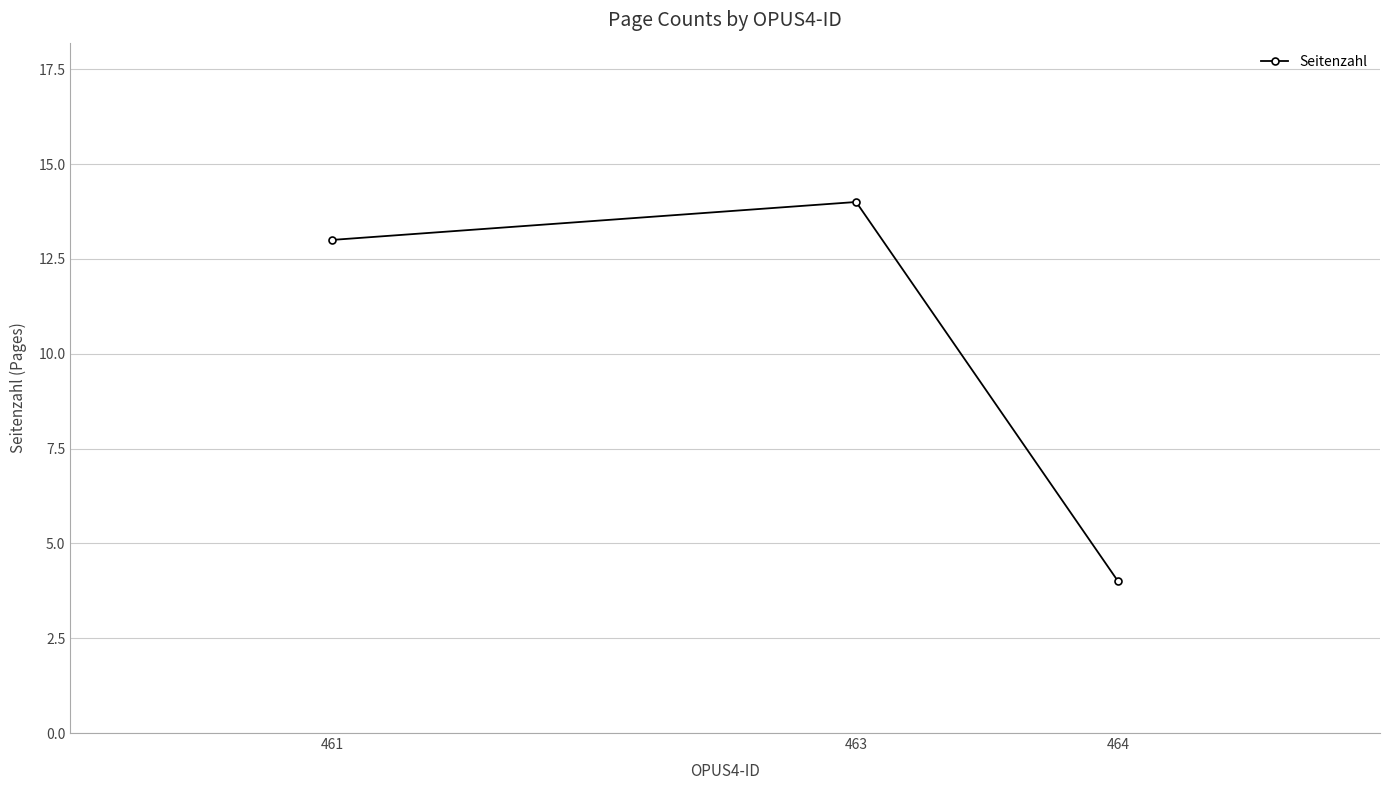

The value at 464 is 6. True or false?

False